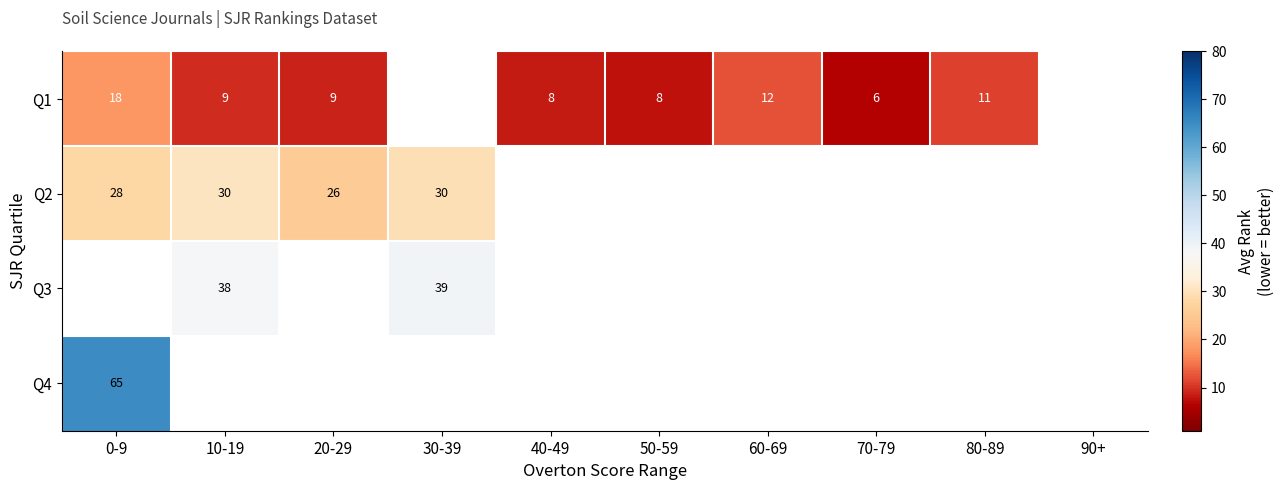

The Q1 series shows 2 at 70-79. True or false?

False